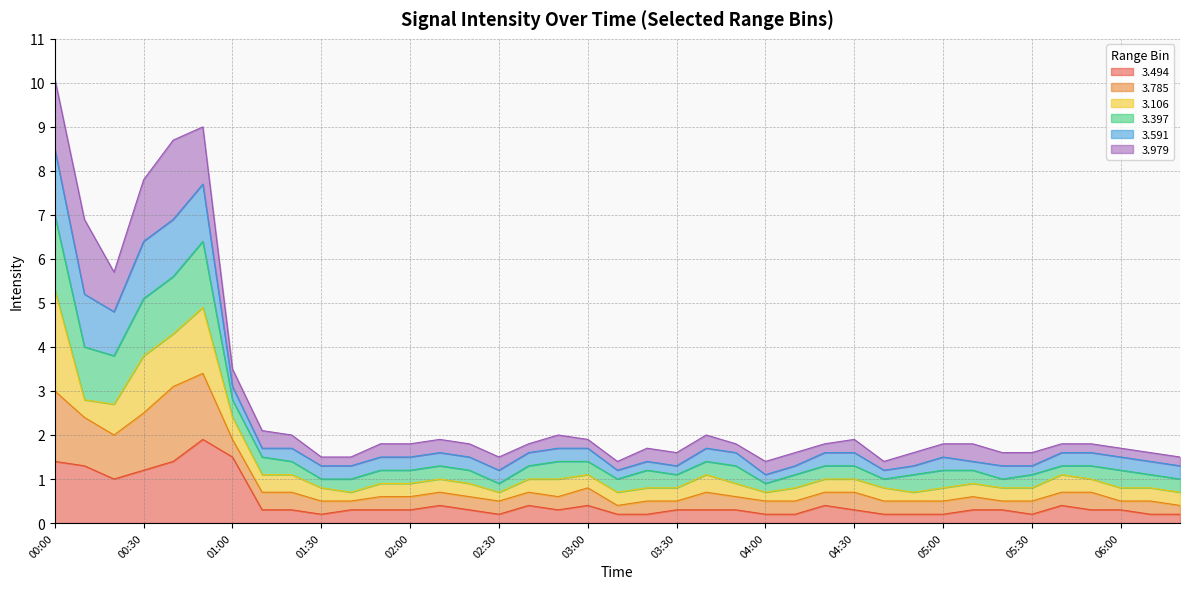

Does the chart display data point markers on the line(s)?

No